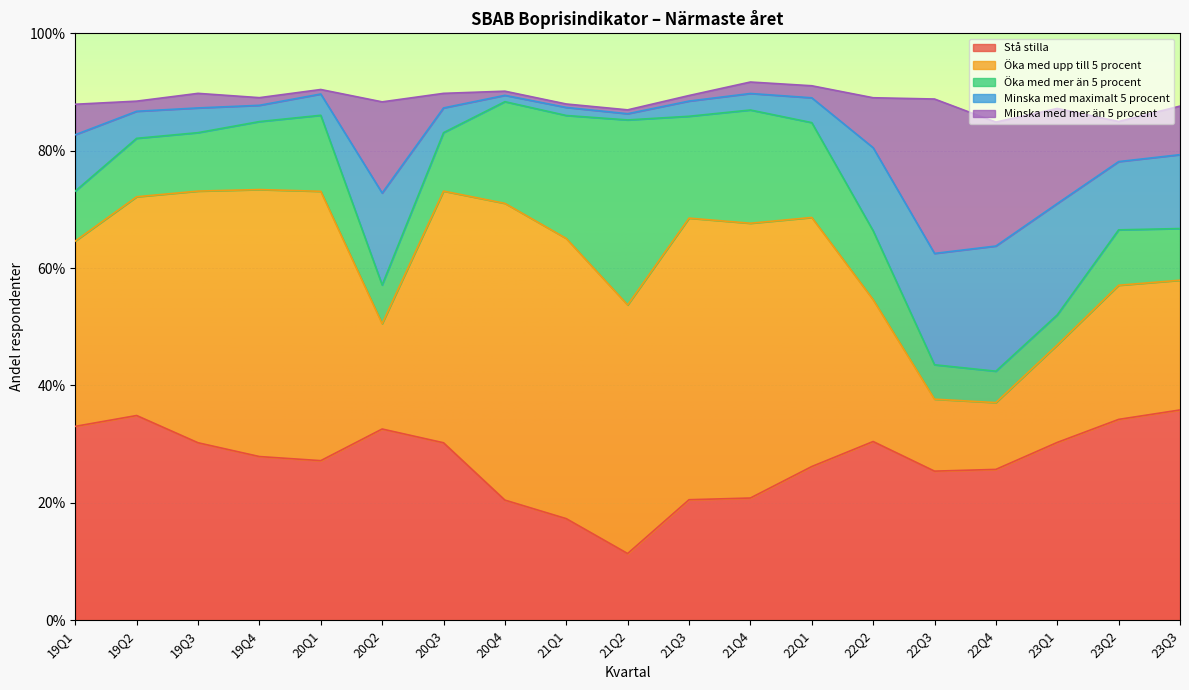

True or false: Minska med mer än 5 procent has a value of 1.5 at 22Q1.

False